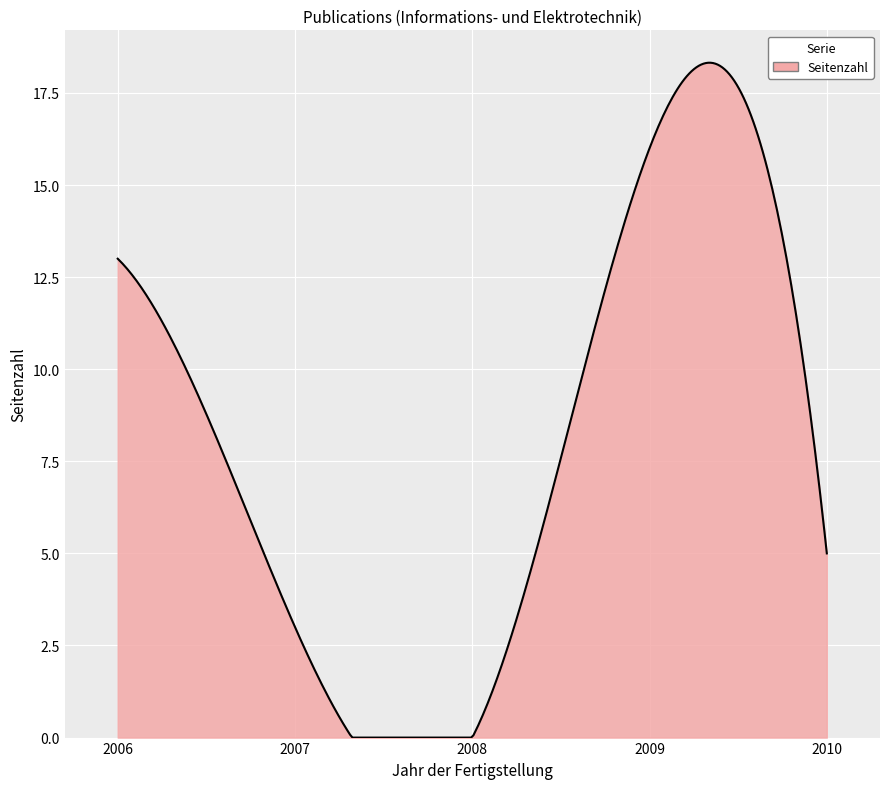

What is the greatest value displayed?

18.3